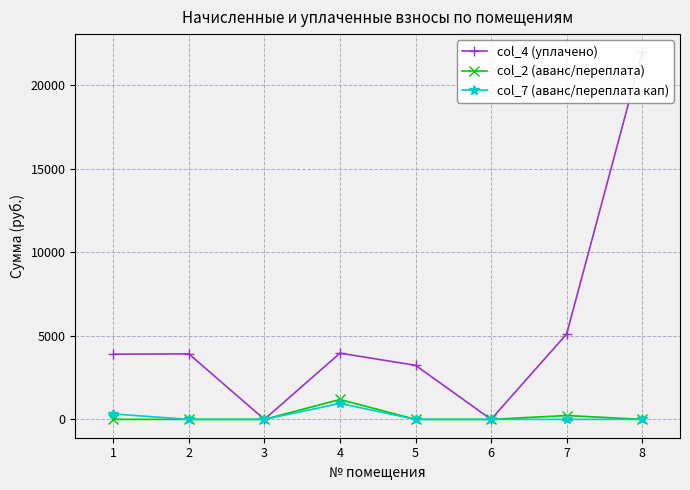

Reading left to right, what are all the values shown in this chart?

col_4 (уплачено): 1=3898.6	2=3917.8	3=0.0	4=3960.0	5=3233.0	6=0.0	7=5106.1	8=21939.9
col_2 (аванс/переплата): 1=0.0	2=0.0	3=0.0	4=1188.7	5=0.0	6=0.0	7=230.8	8=0.0
col_7 (аванс/переплата кап): 1=324.8	2=0.0	3=0.0	4=952.2	5=0.0	6=0.0	7=0.0	8=0.0